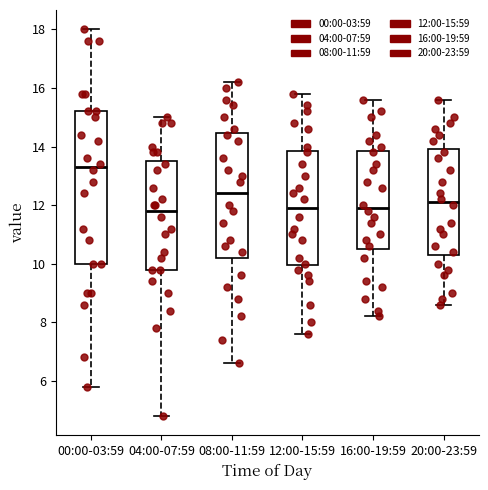

Reading left to right, transcribe this box plot: for each box, give where its median line is, the range the box spans, and where its two whiskers end, as read against the y-axis. The values are not printed on the chart, so give them approximately, as read against the axis.

00:00-03:59: median 13.4, box 10.0 to 15.2, whiskers 5.8 to 18.0
04:00-07:59: median 11.8, box 9.8 to 13.6, whiskers 4.8 to 15.0
08:00-11:59: median 12.4, box 10.2 to 14.4, whiskers 6.6 to 16.2
12:00-15:59: median 12.0, box 10.0 to 13.8, whiskers 7.6 to 15.8
16:00-19:59: median 12.0, box 10.6 to 13.8, whiskers 8.2 to 15.6
20:00-23:59: median 12.2, box 10.4 to 14.0, whiskers 8.6 to 15.6